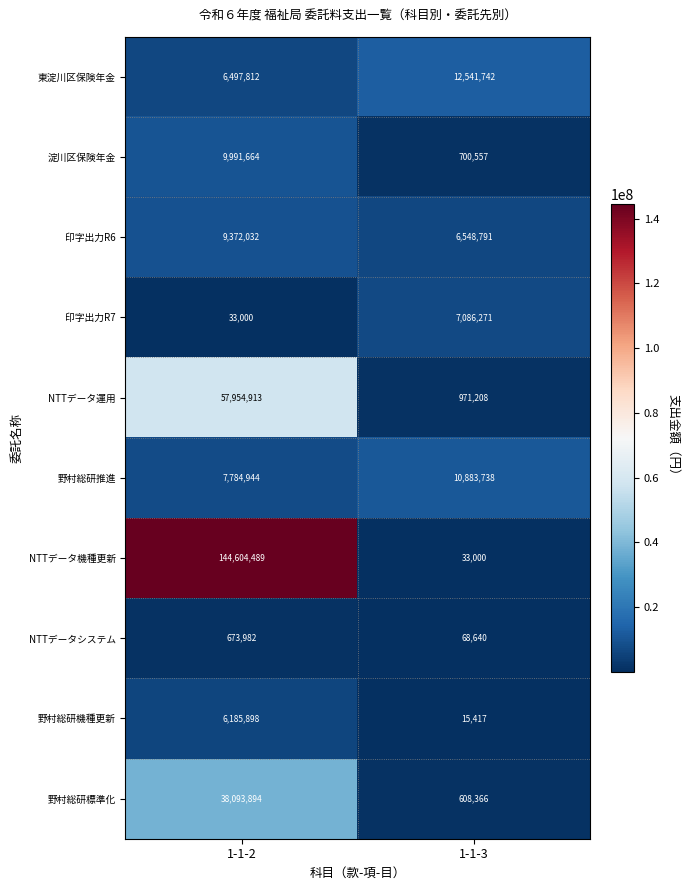

What is the difference between the maximum and minimum values in the 淀川区保険年金 series?

9291107